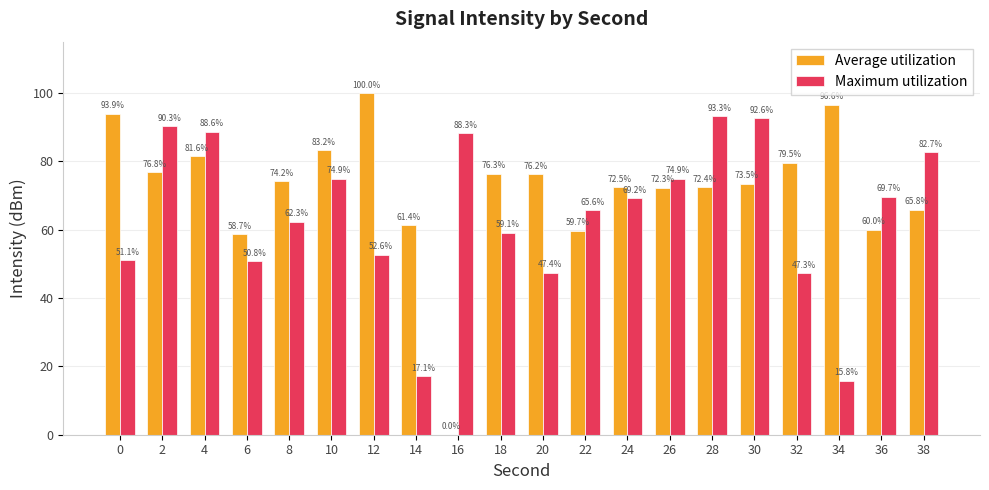

Reading left to right, what are all the values shown in this chart?

Average utilization: 93.9	76.8	81.6	58.7	74.2	83.2	100.0	61.4	0.0	76.3	76.2	59.7	72.5	72.3	72.4	73.5	79.5	96.6	60.0	65.8
Maximum utilization: 51.1	90.3	88.6	50.8	62.3	74.9	52.6	17.1	88.3	59.1	47.4	65.6	69.2	74.9	93.3	92.6	47.3	15.8	69.7	82.7